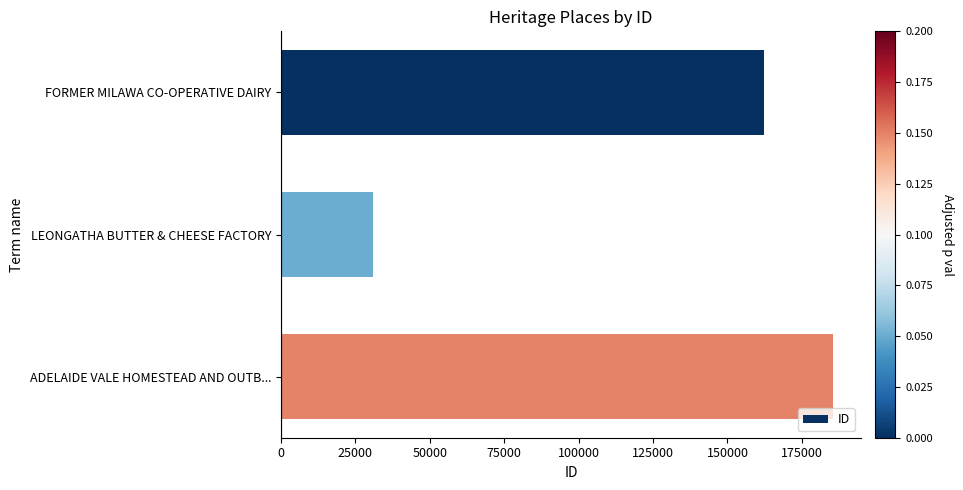

List the labels in order of value, largest first.

ADELAIDE VALE HOMESTEAD AND OUTB..., FORMER MILAWA CO-OPERATIVE DAIRY, LEONGATHA BUTTER & CHEESE FACTORY